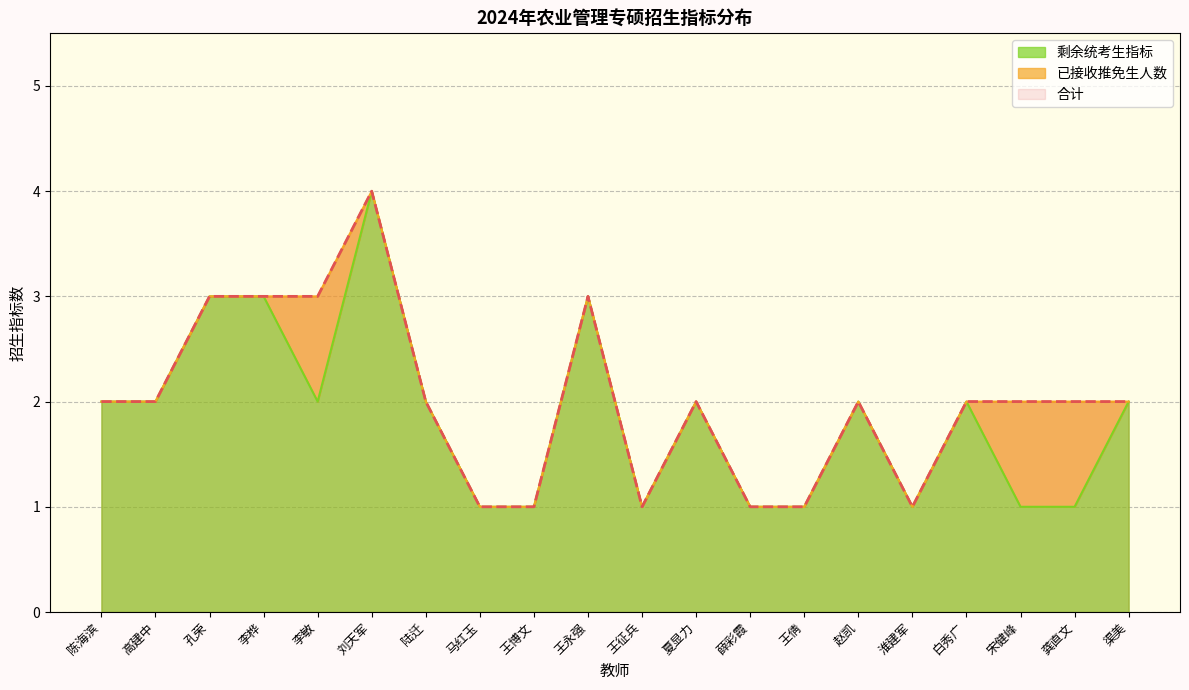

The 剩余统考生指标 series shows 2 at 王倩. True or false?

False